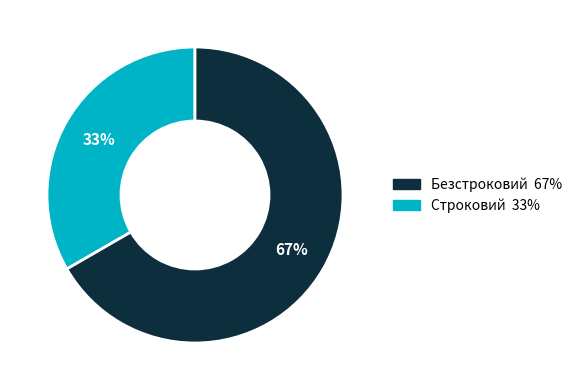

Is there a majority slice in this chart?

Yes